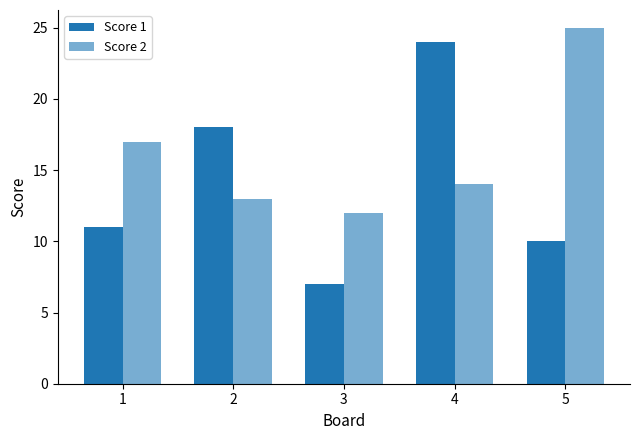

How many distinct data groups are displayed?

2